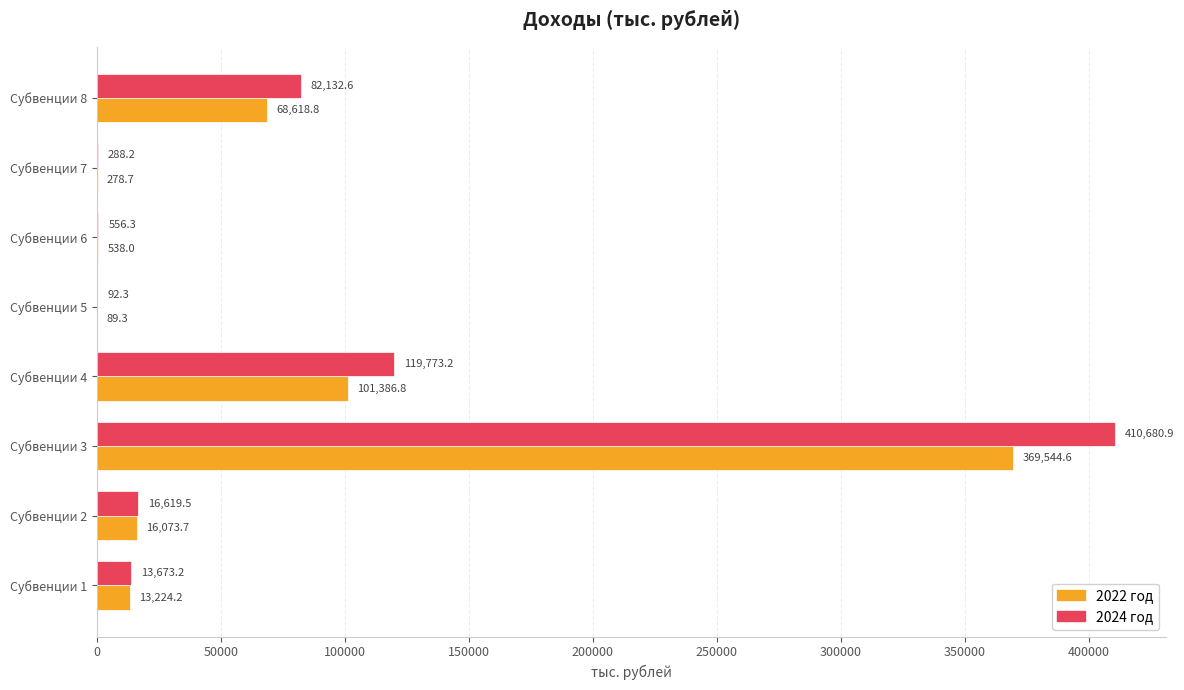

What is the greatest value displayed?

410680.9